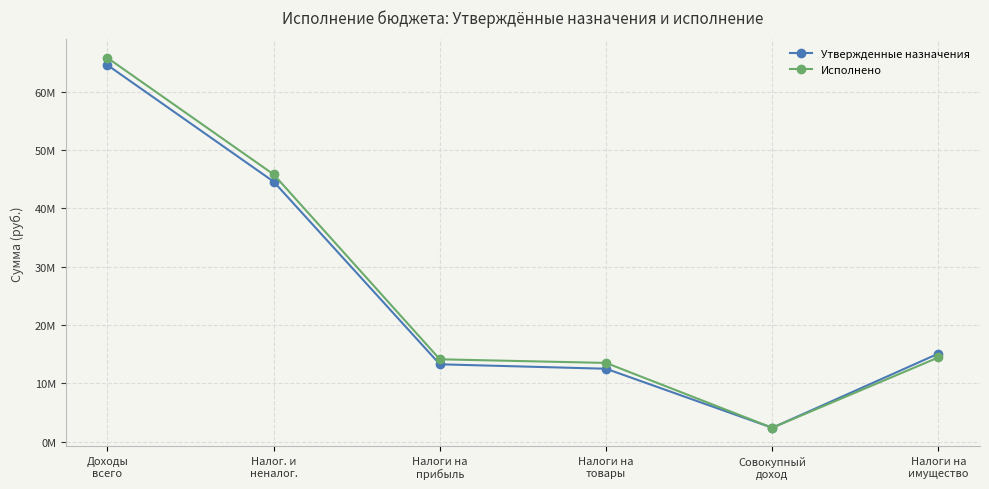

True or false: Исполнено and Утвержденные назначения intersect in this chart.

True